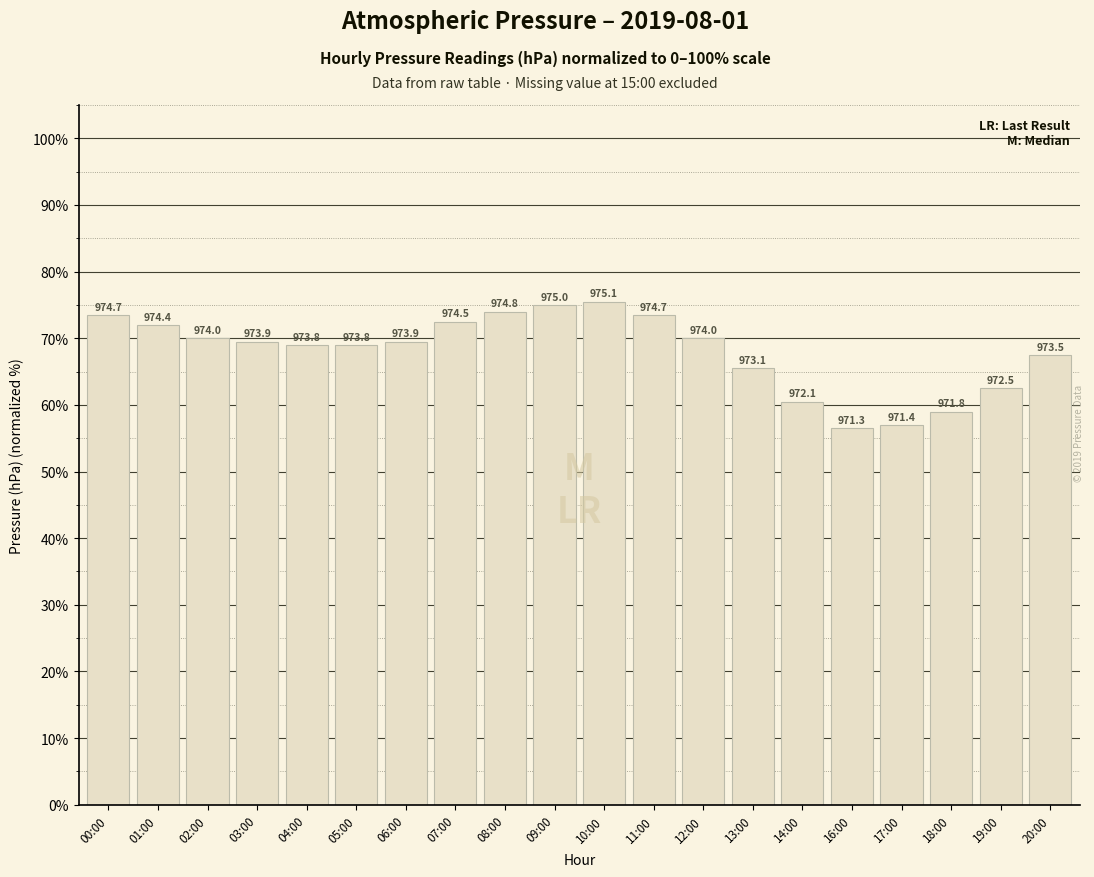

How many bars are there in total?

20